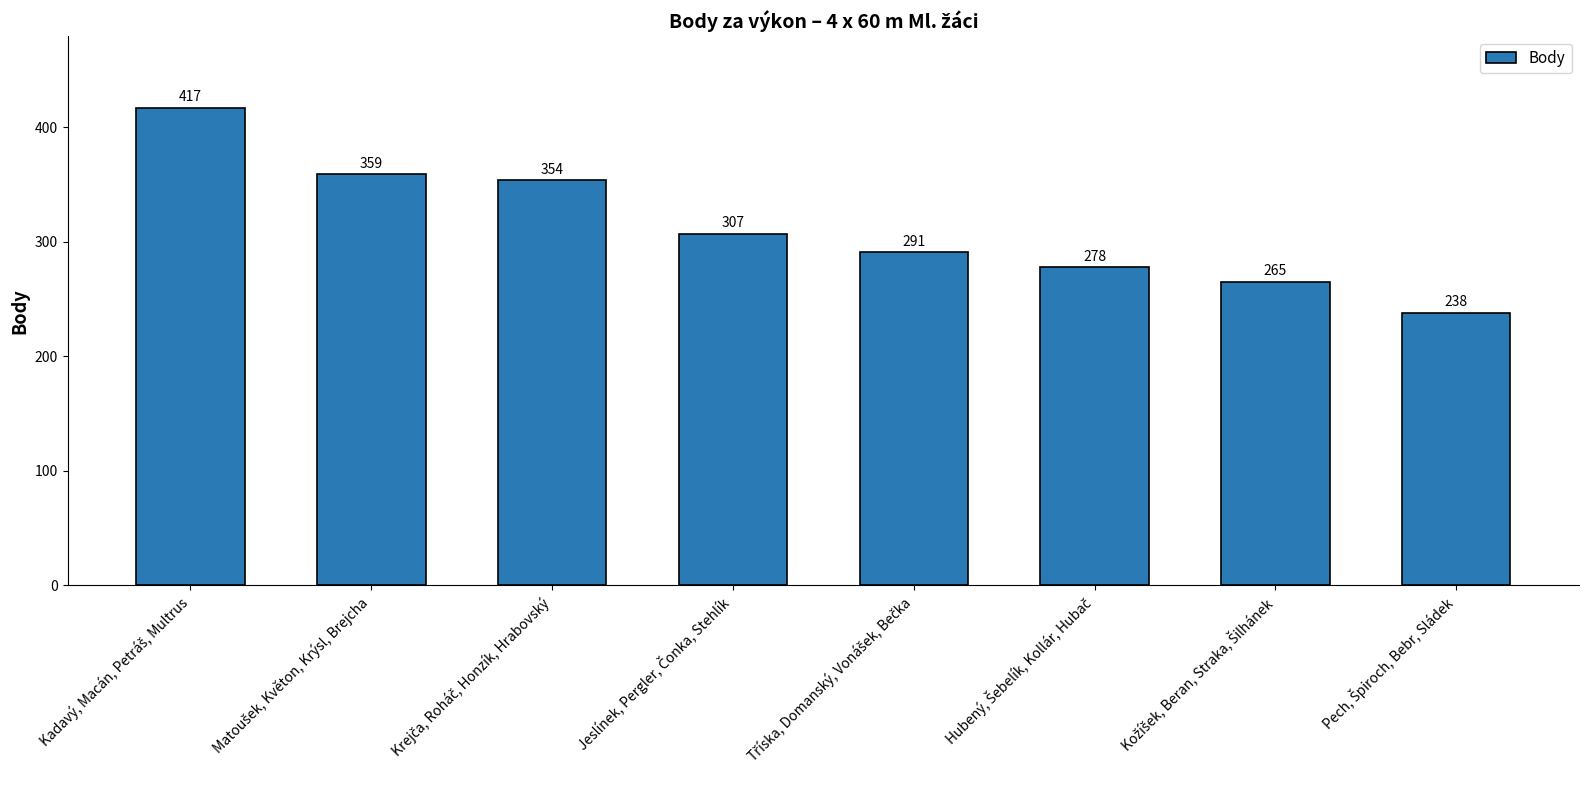

What is the value of the 8th bar from the left?

238